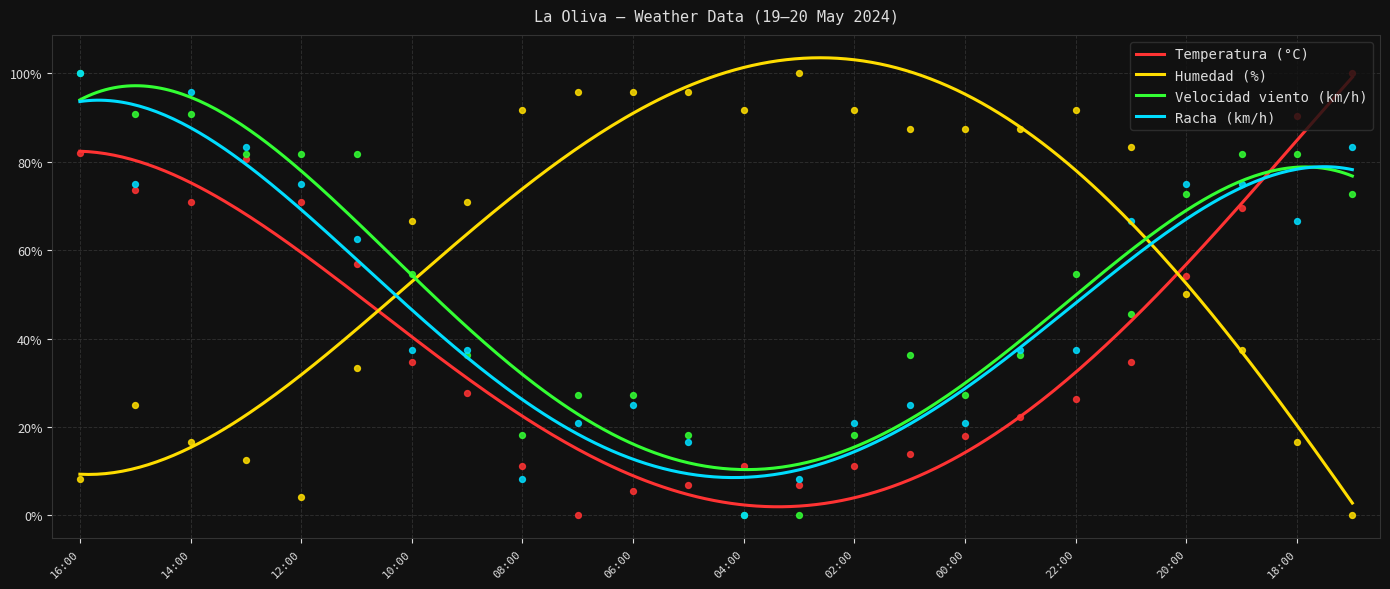

Is the value of Racha (km/h) at 07:00 greater than the value of Temperatura (°C) at 19:00?

No